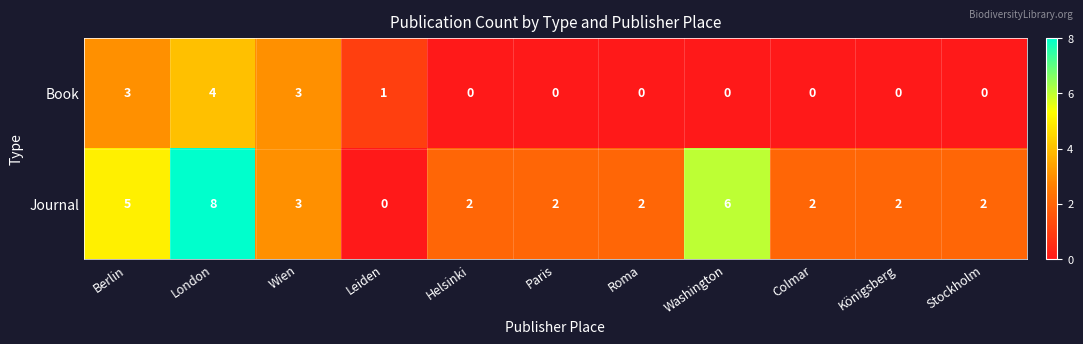

Which series has the widest spread of values?

Journal